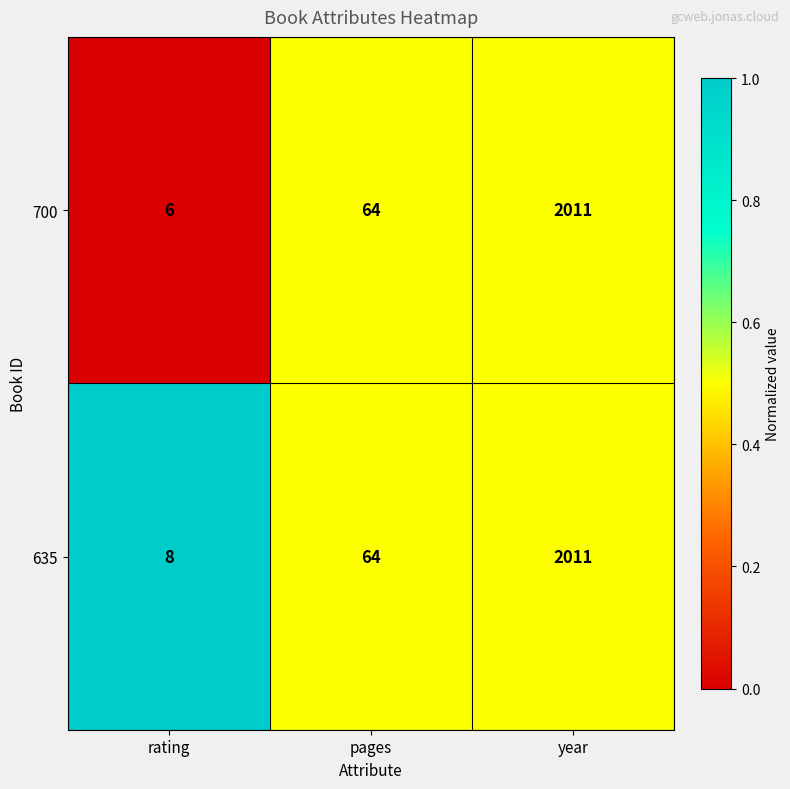

What is the total value across all series at year?

4022